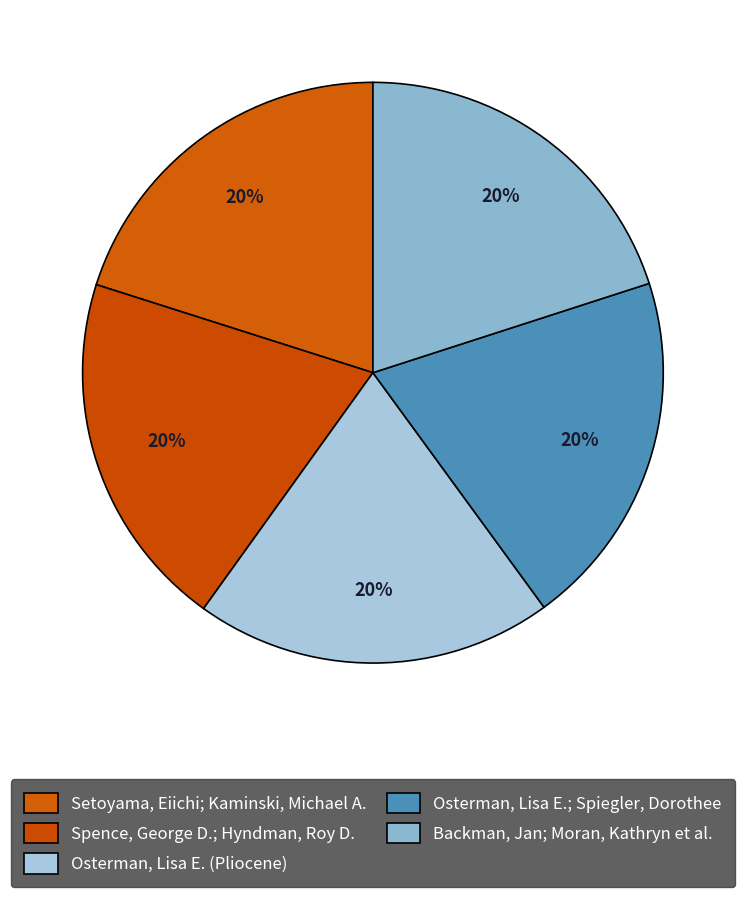

How many segments does this pie chart have?

5